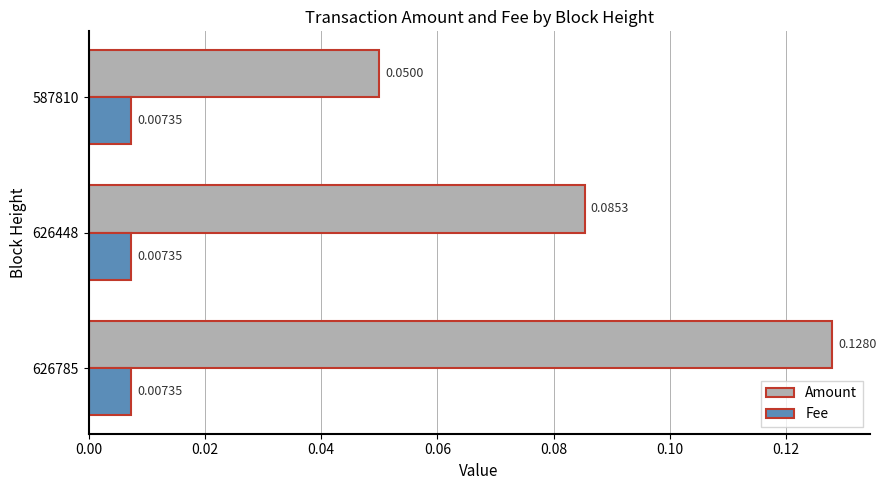

At how many categories does at least one series exceed 0?

3